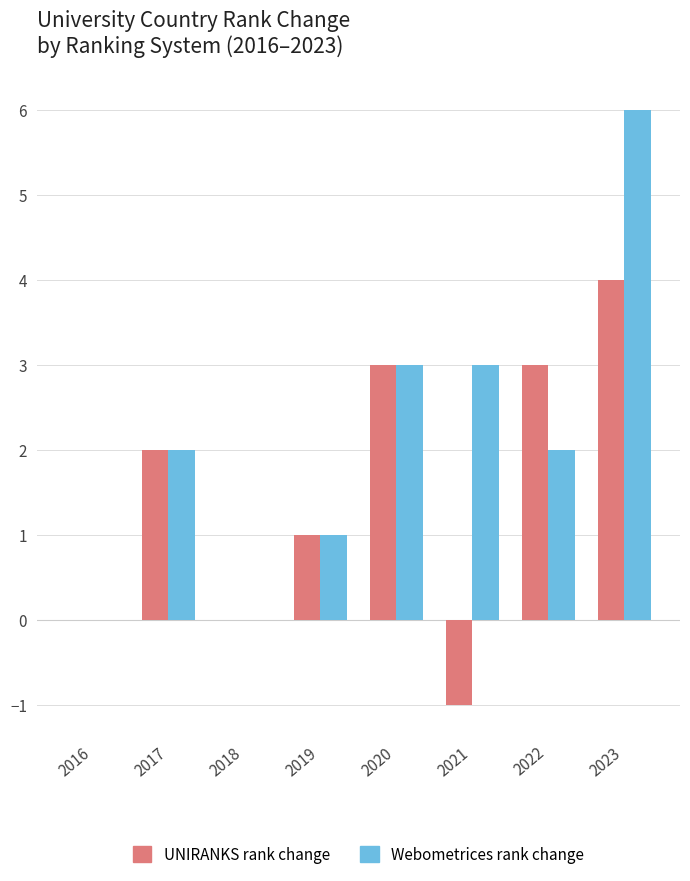

At which category is the sum across all series the highest?

2023